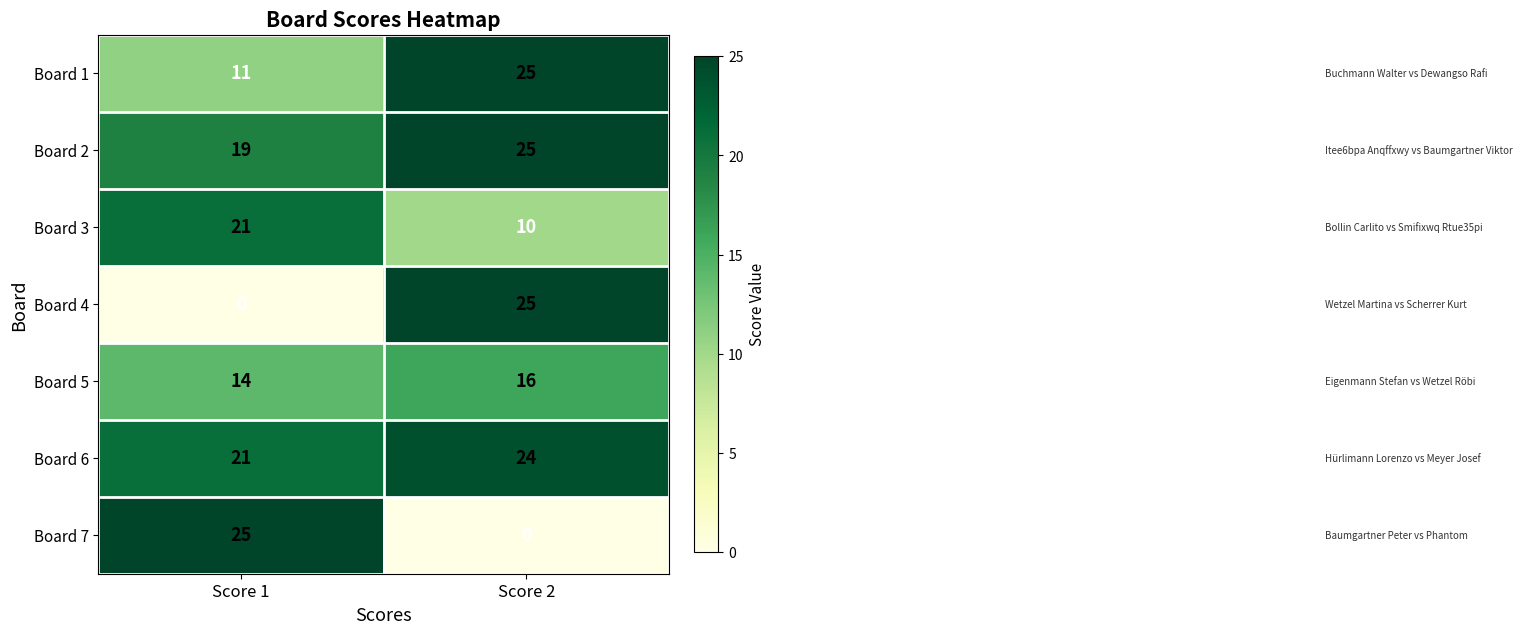

Reading right to left, extract all data points from this chart.

Board 1: 25	11
Board 2: 25	19
Board 3: 10	21
Board 4: 25	0
Board 5: 16	14
Board 6: 24	21
Board 7: 0	25